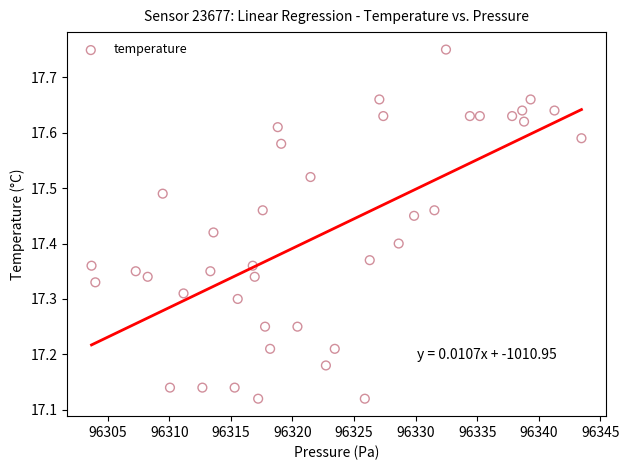

What is the range of X values (max minus min)?

39.8